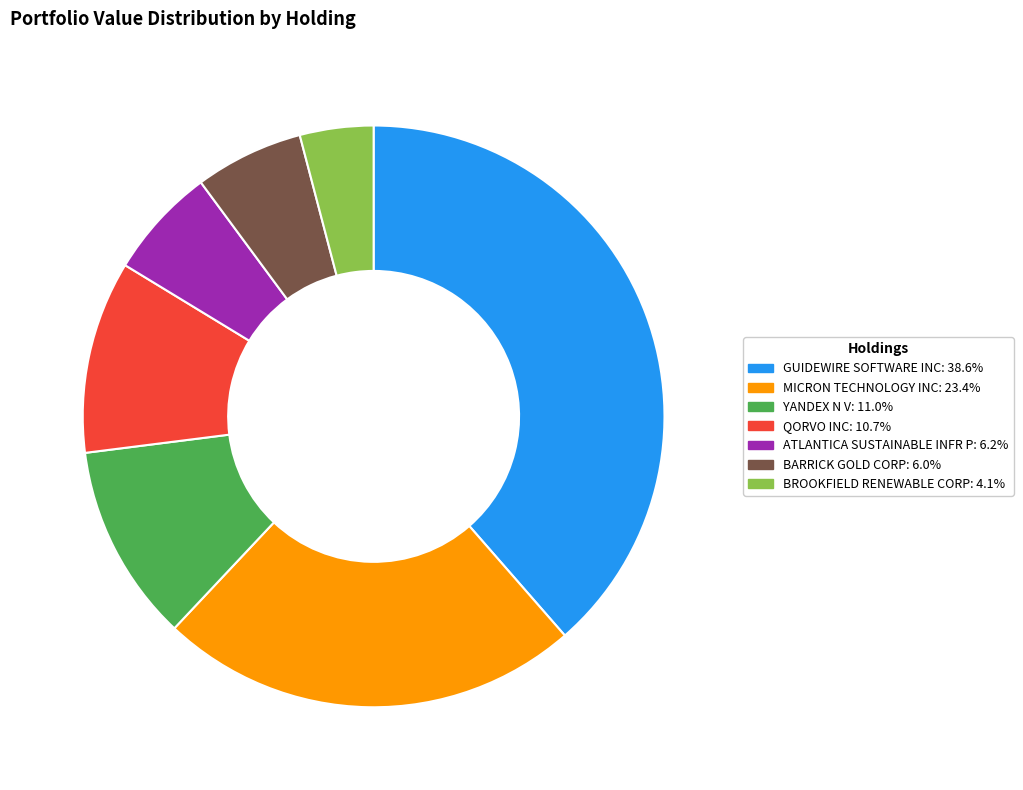

Which category has the biggest portion of the pie?

GUIDEWIRE SOFTWARE INC